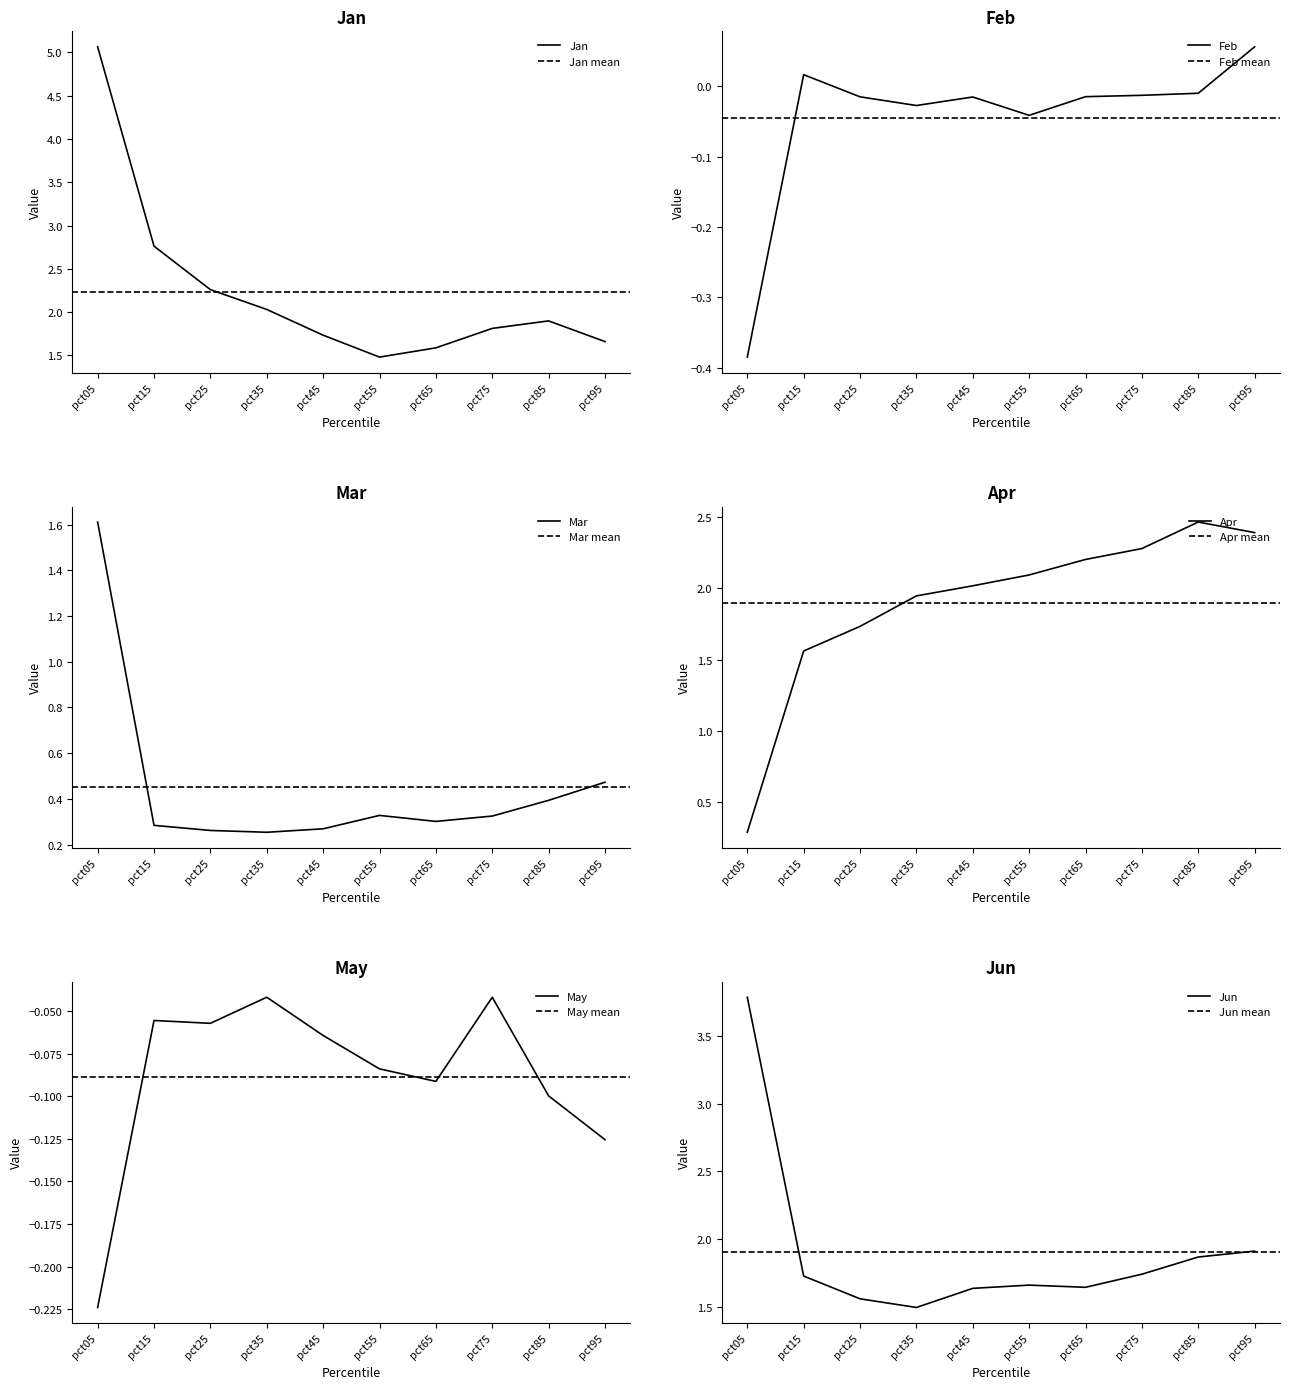

Between pct65 and pct25, which is larger?

pct25